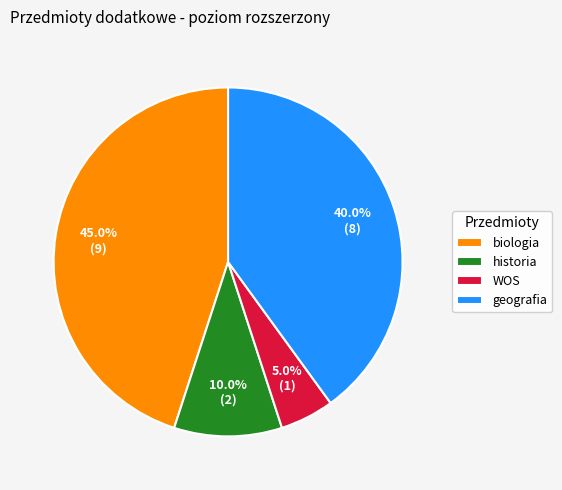

How many segments does this pie chart have?

4